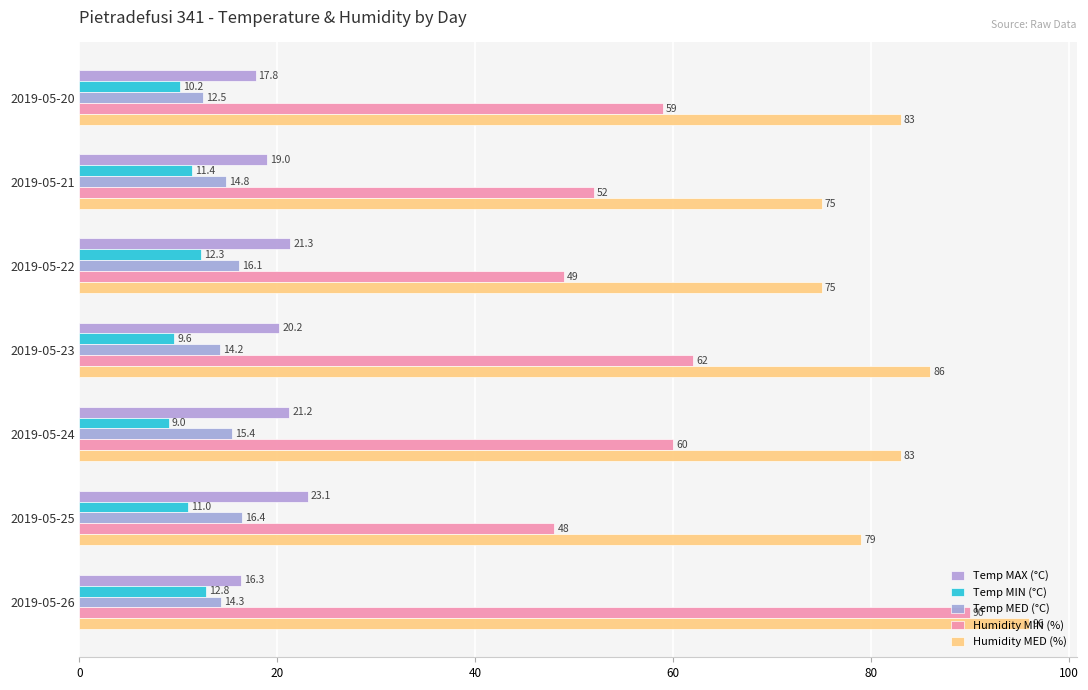

What is the value of the Temp MAX (°C) bar at the 7th from the left?

16.3